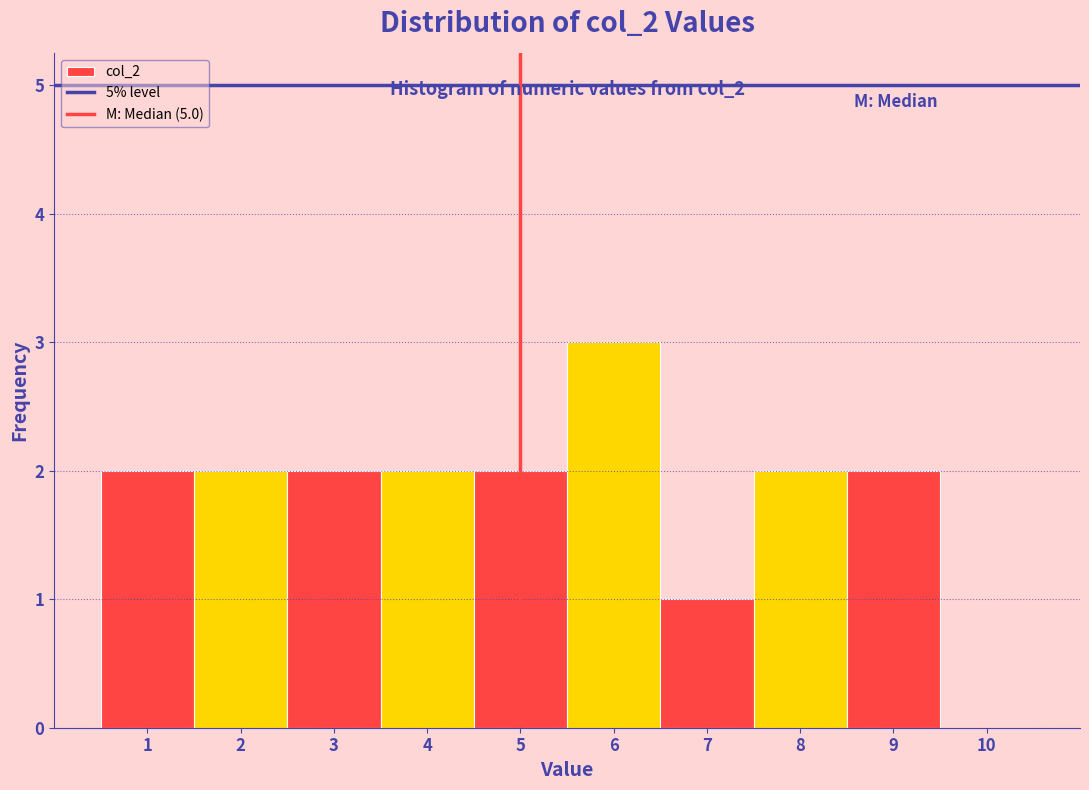

Which range on the x-axis has the tallest bar?

5.5 to 6.5